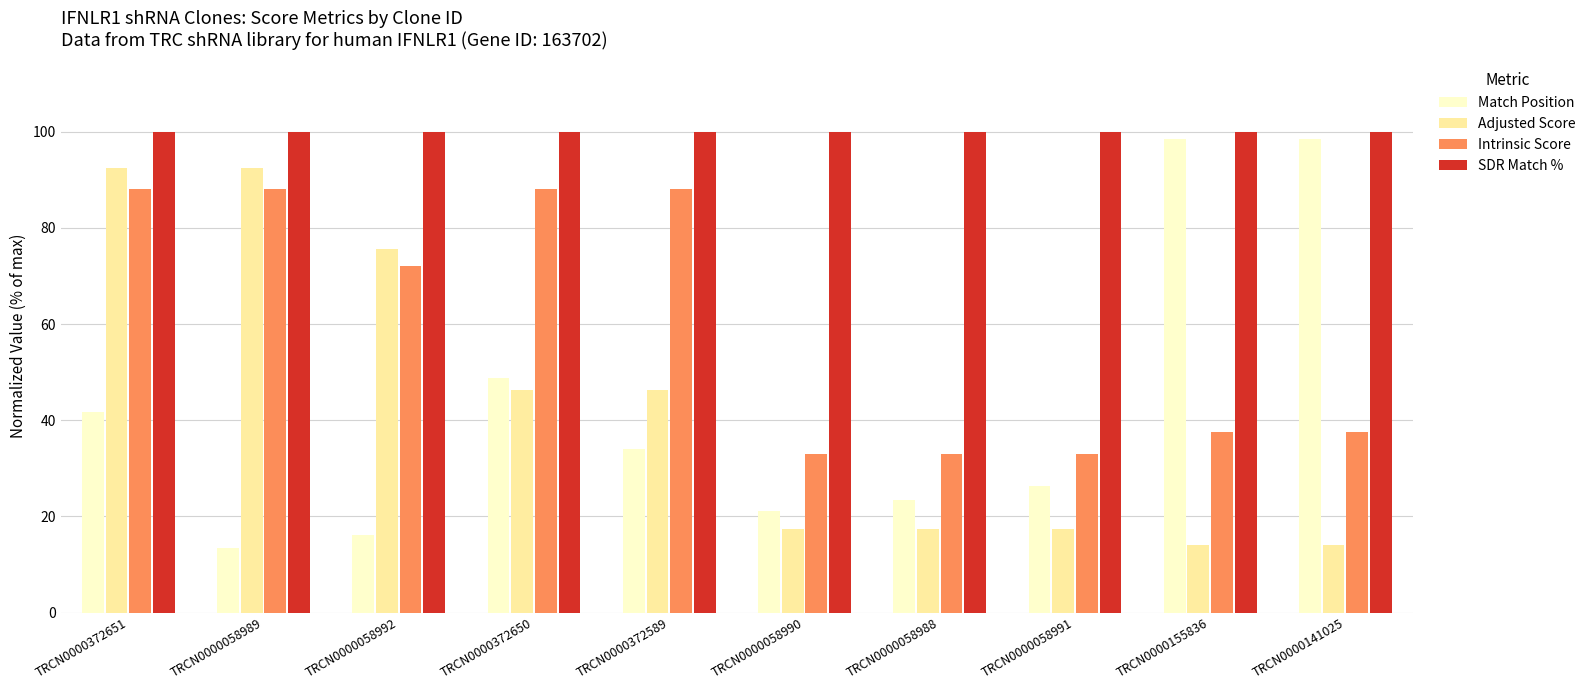

What are all the series names shown in the legend?

Match Position, Adjusted Score, Intrinsic Score, SDR Match %